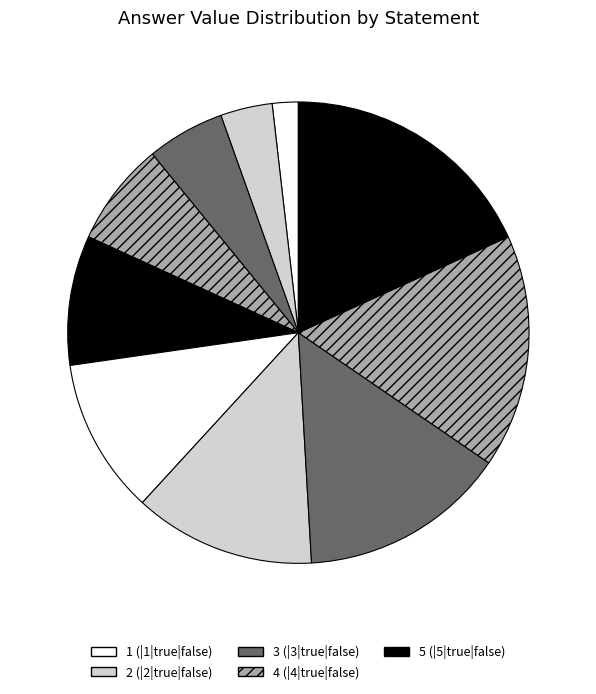

Count the number of slices in the pie.

10